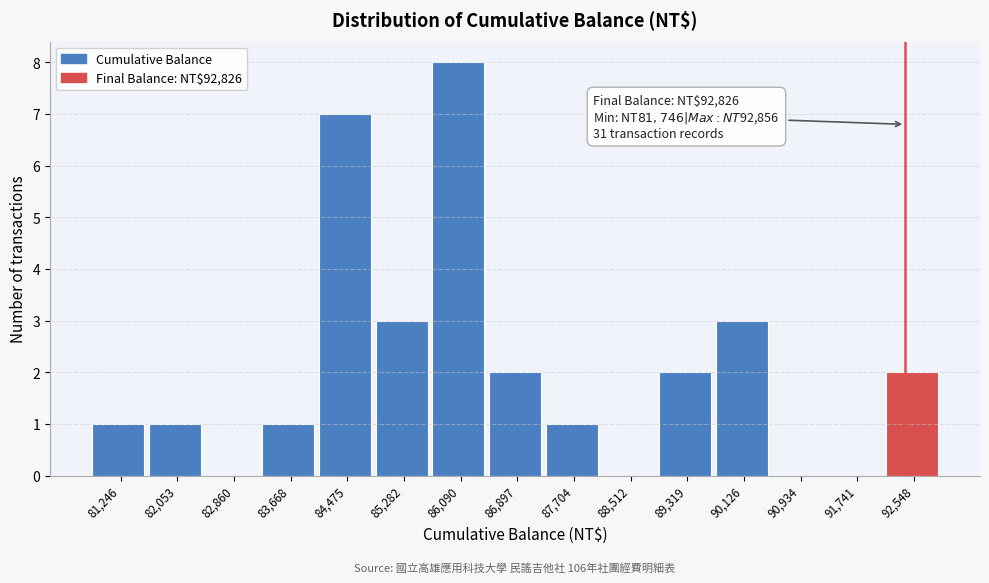

Reading left to right, what are all the values shown in this chart?

81,246=1	82,053=1	82,860=0	83,668=1	84,475=7	85,282=3	86,090=8	86,897=2	87,704=1	88,512=0	89,319=2	90,126=3	90,934=0	91,741=0	92,548=2